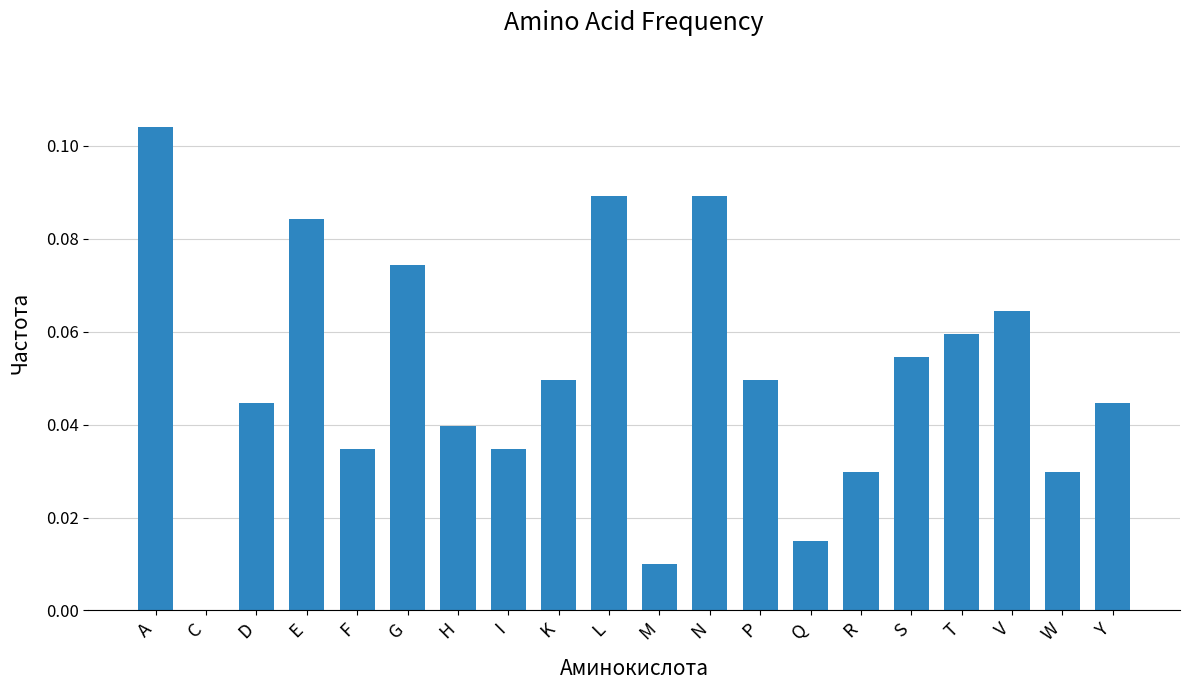

Is it true that the value at P is 0.0?

True